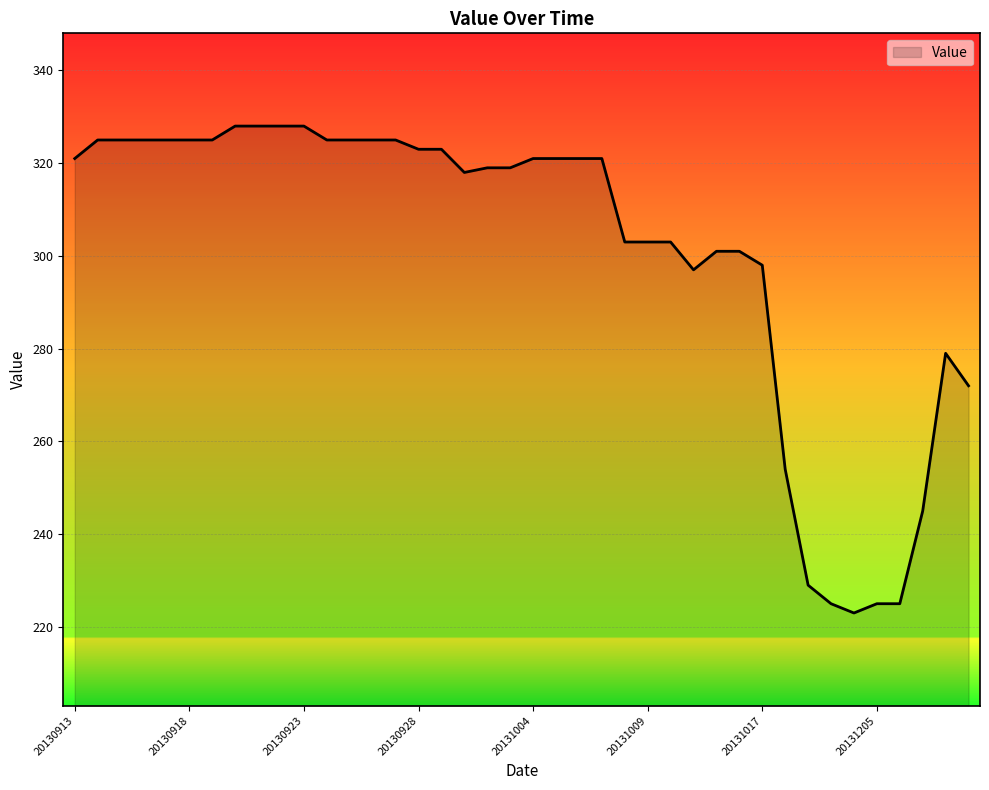

What is the maximum value shown in the chart?

328